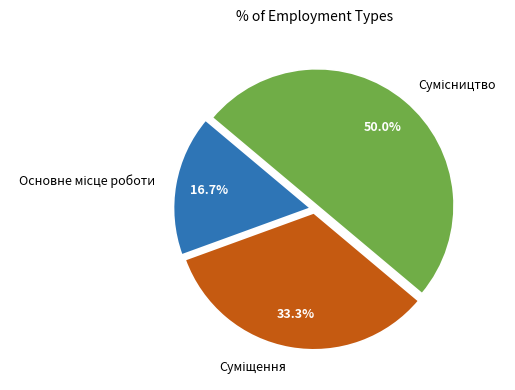

Combined, what portion of the pie is Основне місце роботи and Суміщення?

50.0%